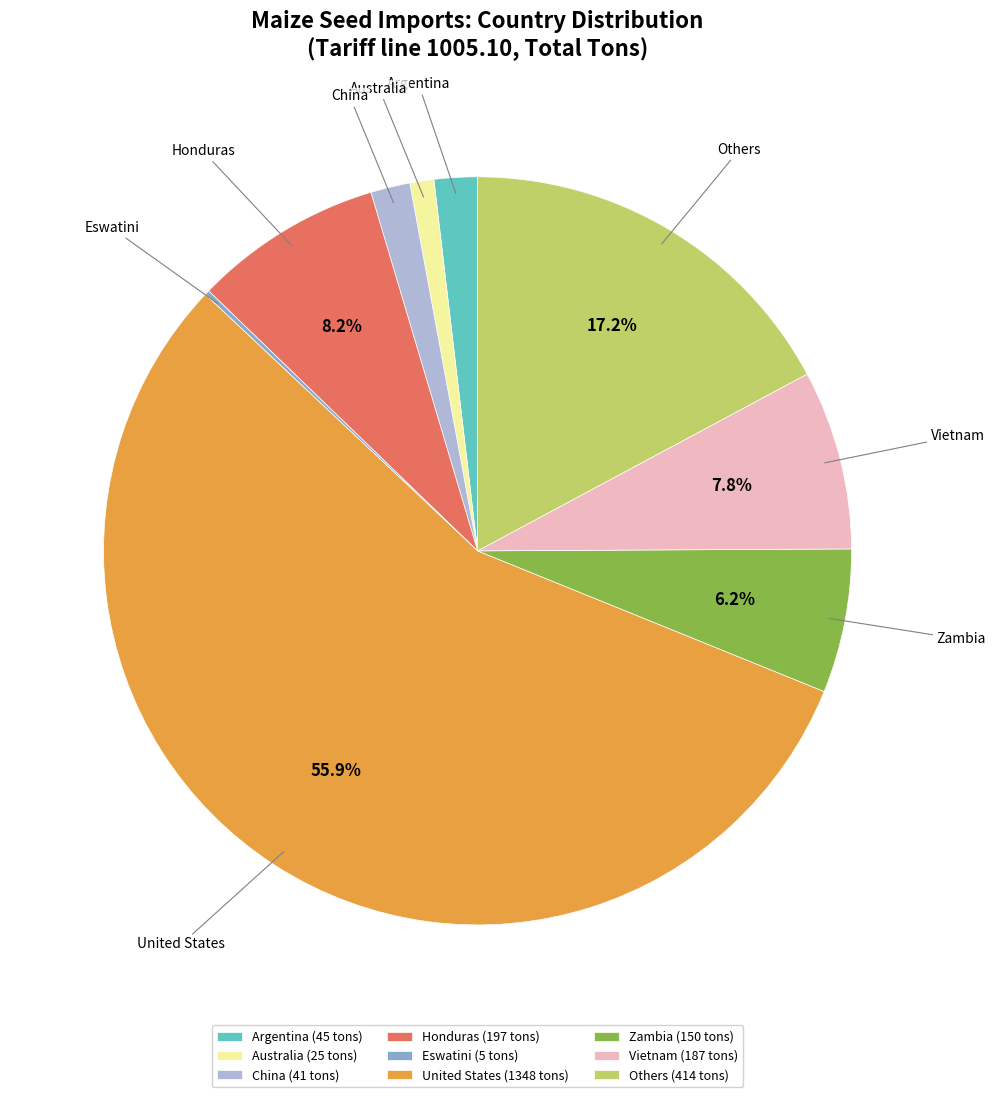

Which has a higher value, United States or Honduras?

United States